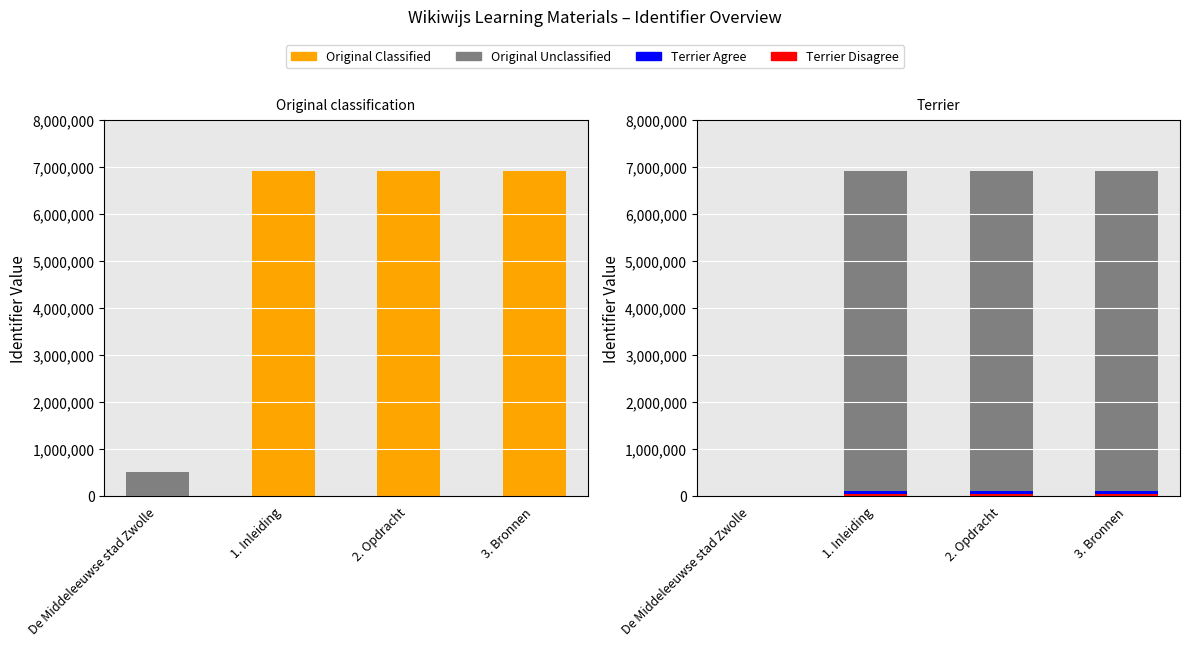

Which series has the widest spread of values?

Classified Identifier